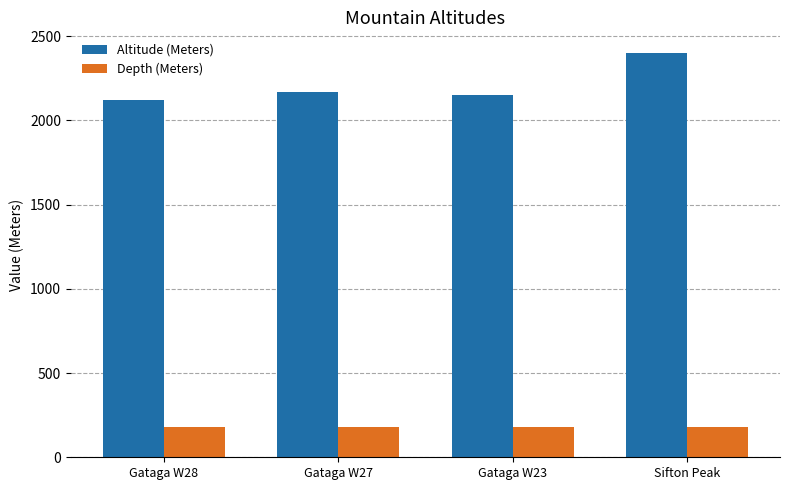

How many bars are there in total?

8